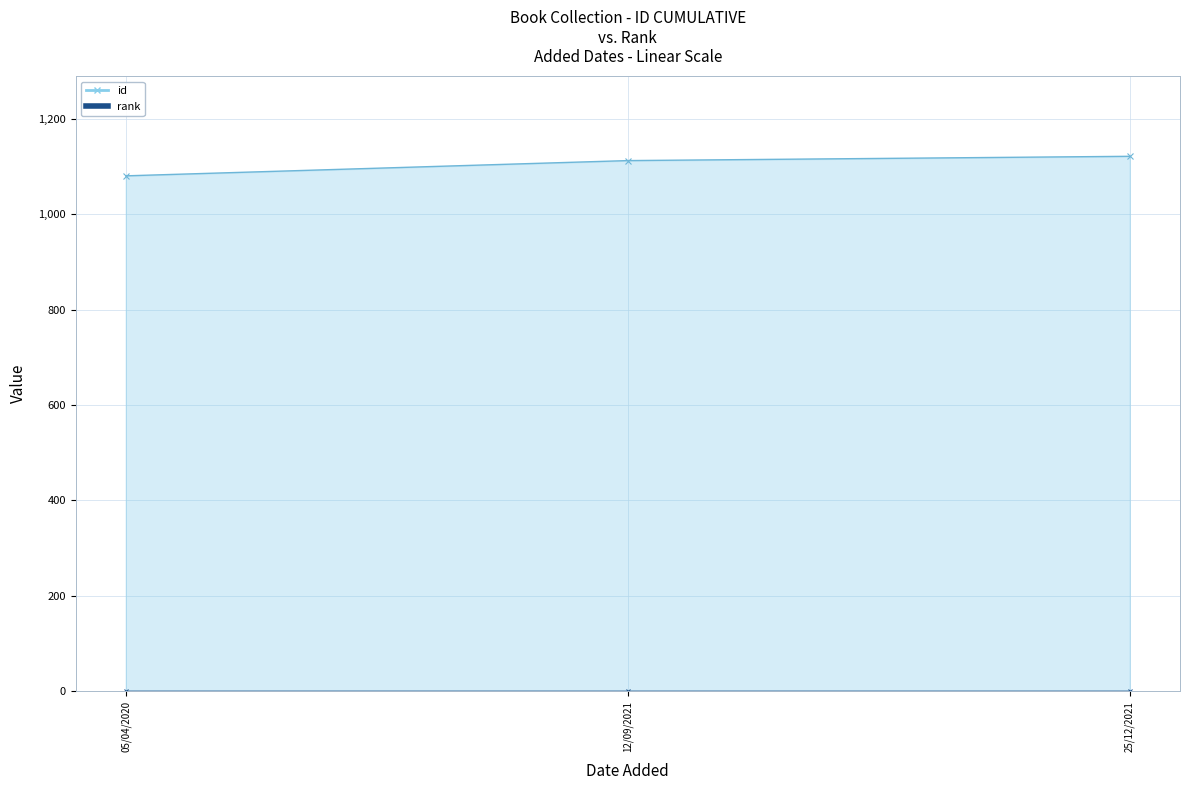

Which label corresponds to the smallest value in the chart?

05/04/2020